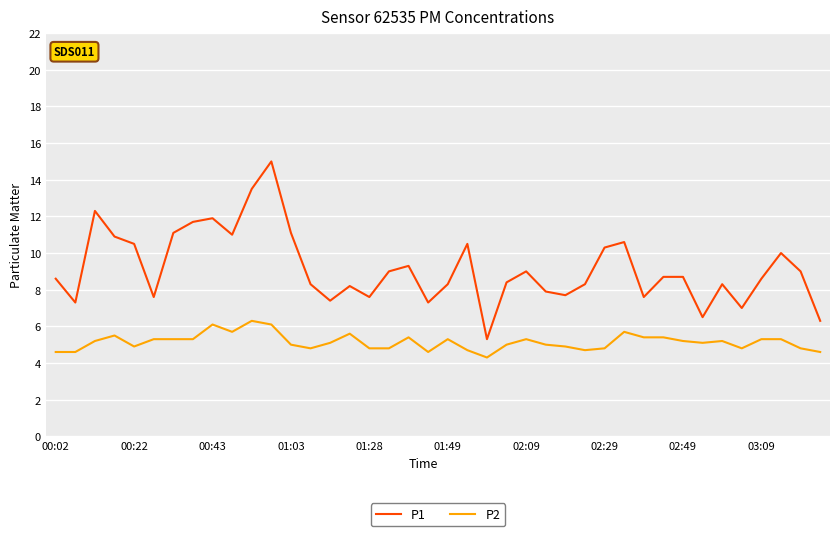

Which series has the largest range (max minus min)?

P1